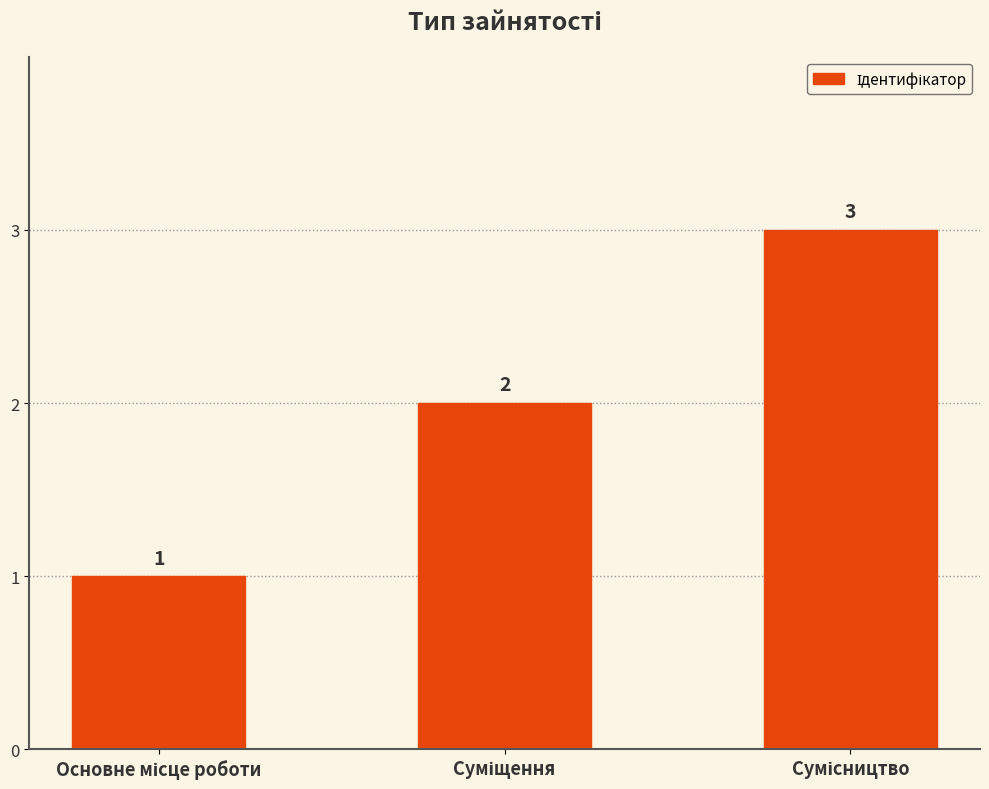

What is the sum of all values?

6